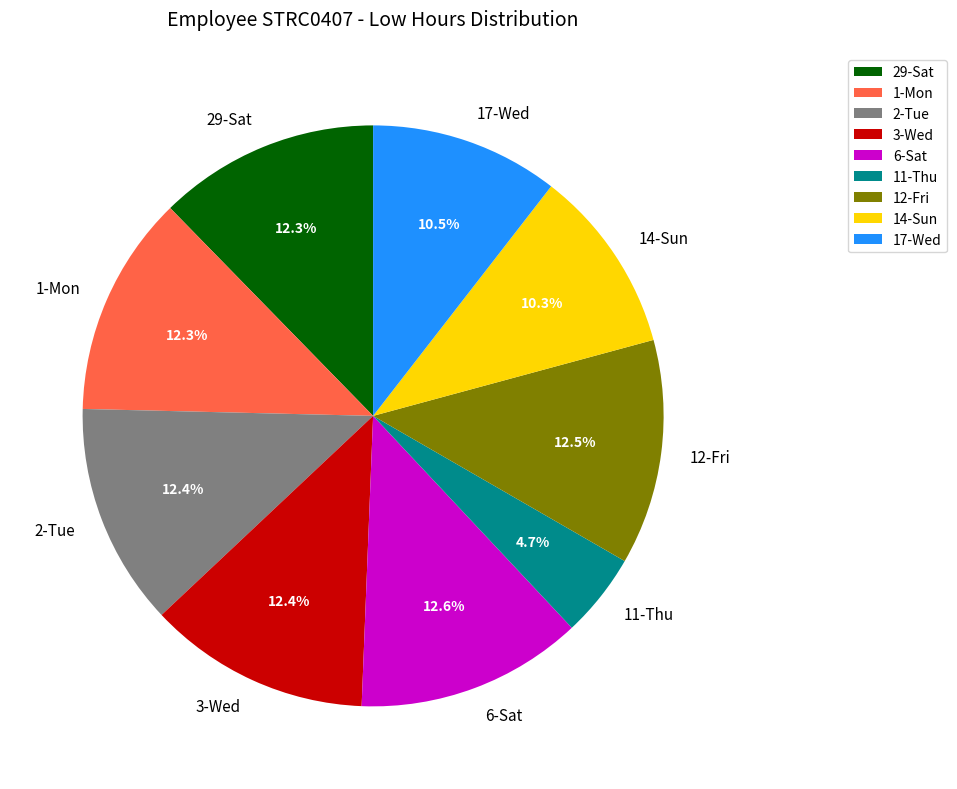

Does 17-Wed account for over 50% of the chart?

No